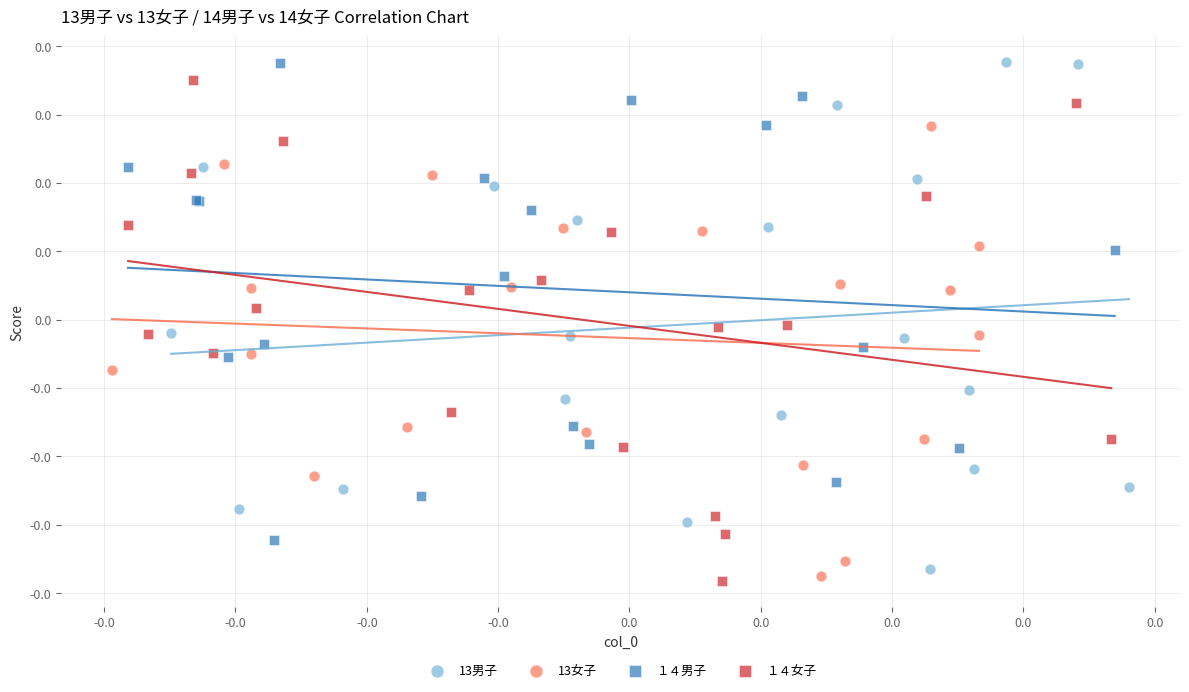

What are all the series names shown in the legend?

13男子, 13女子, １４男子, １４女子